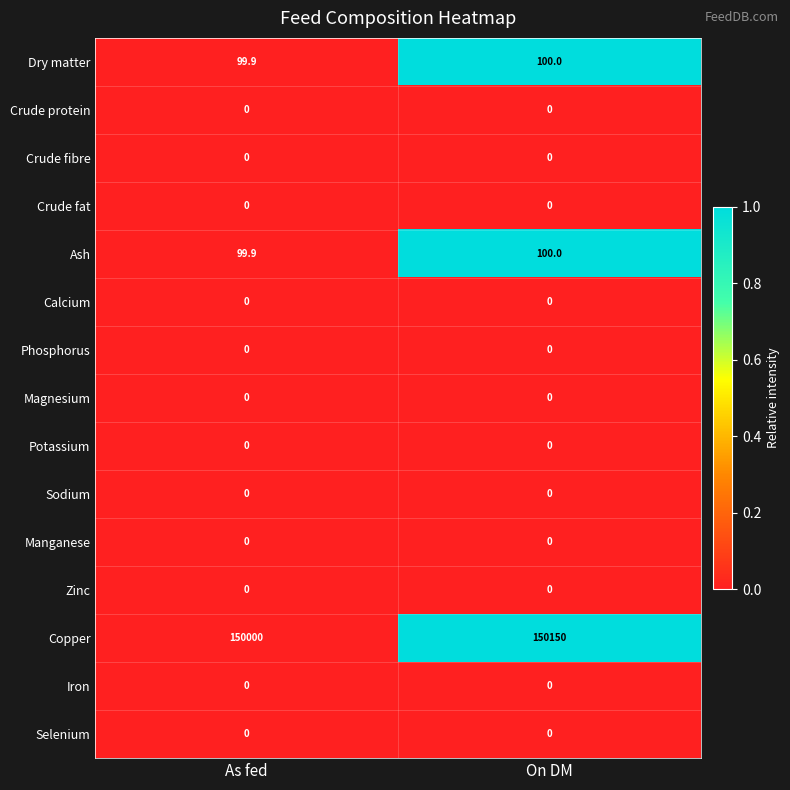

Reading left to right, transcribe all the data shown in this chart.

Dry matter: 99.9	100.0
Crude protein: 0.0	0.0
Crude fibre: 0.0	0.0
Crude fat: 0.0	0.0
Ash: 99.9	100.0
Calcium: 0.0	0.0
Phosphorus: 0.0	0.0
Magnesium: 0.0	0.0
Potassium: 0.0	0.0
Sodium: 0.0	0.0
Manganese: 0.0	0.0
Zinc: 0.0	0.0
Copper: 150000.0	150150.0
Iron: 0.0	0.0
Selenium: 0.0	0.0